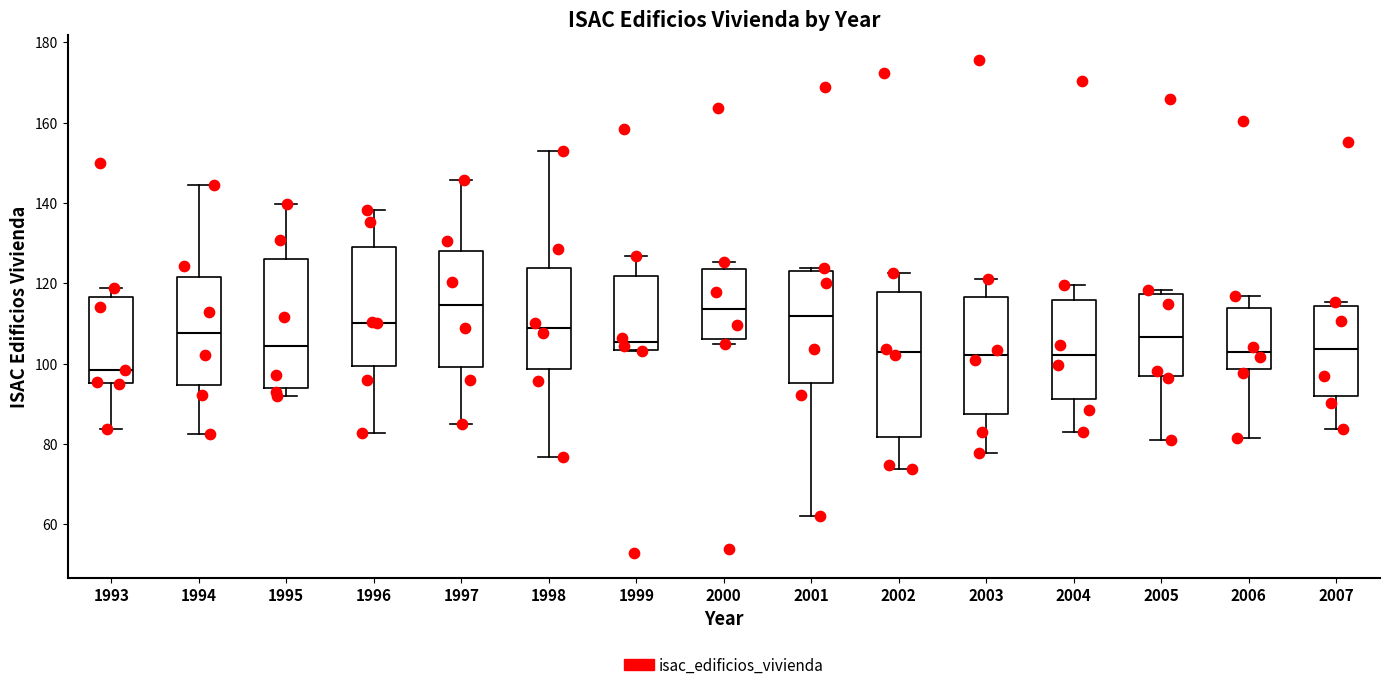

Which box's median line is the lowest?

1993